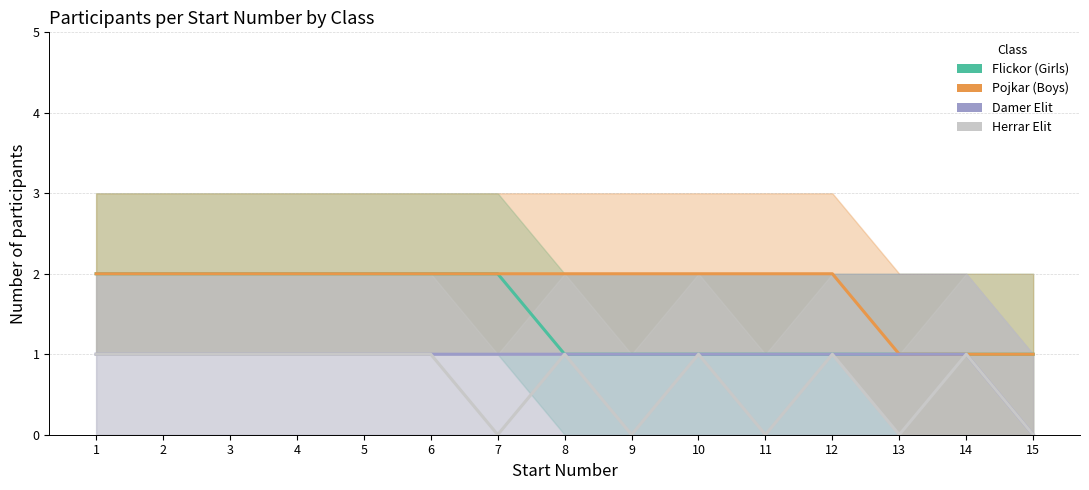

How many series are shown in this chart?

4